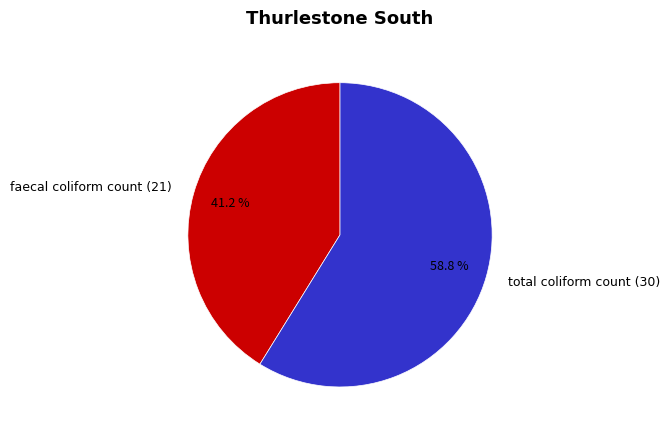

Between faecal coliform count (21) and total coliform count (30), which is larger?

total coliform count (30)